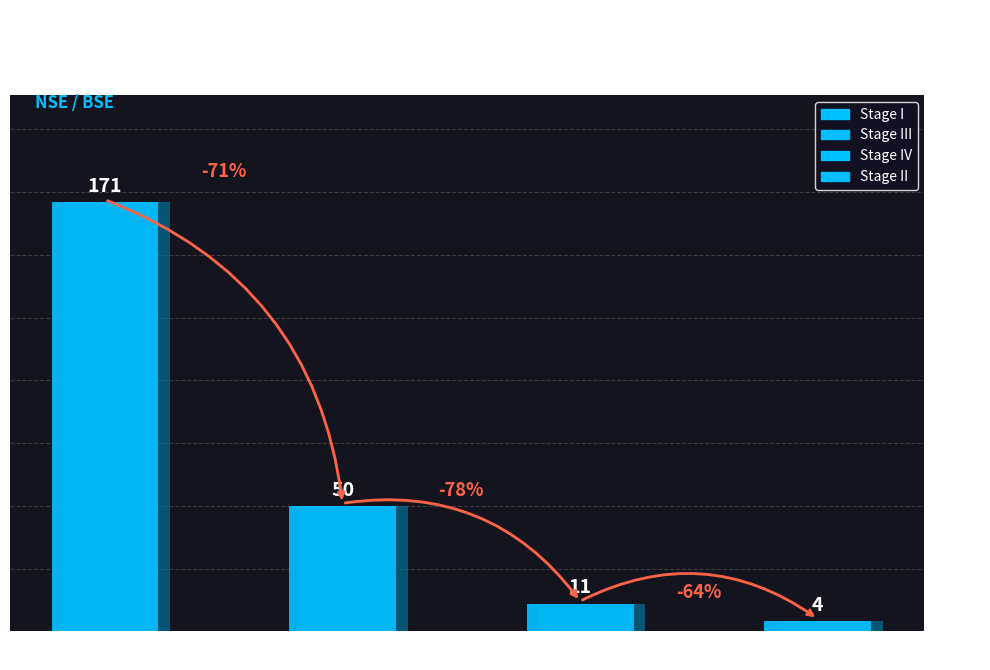

What value does the data have at II?

4